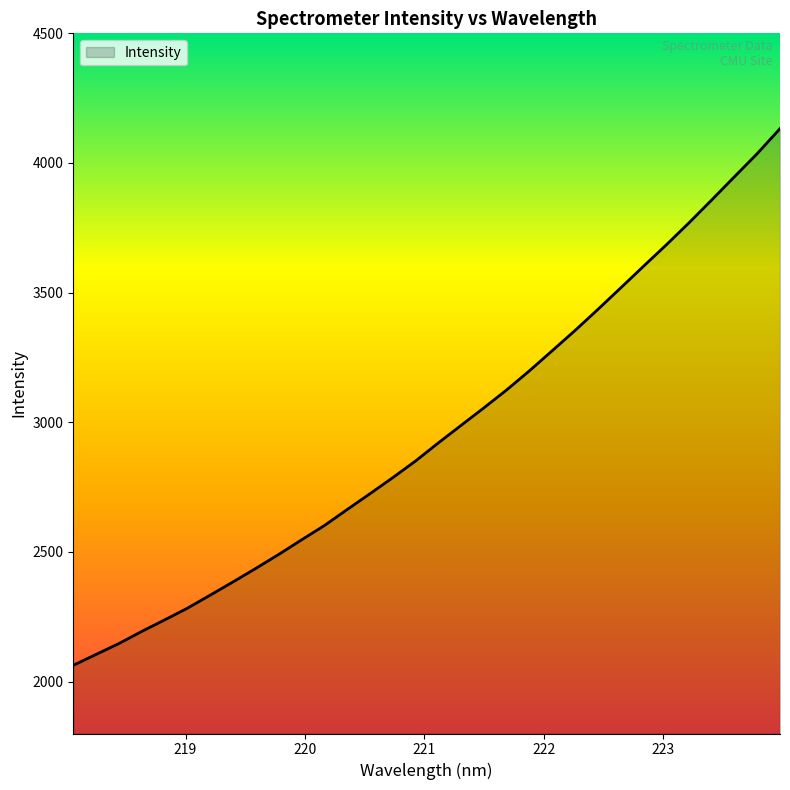

What is the difference between the maximum and minimum values?

2069.4